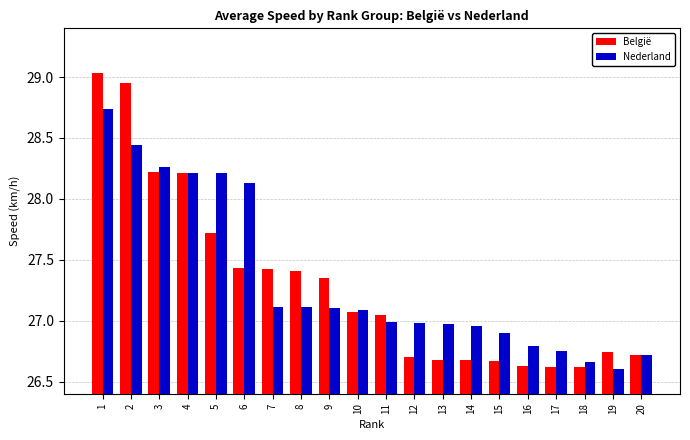

What is the average value of the Nederland series?

27.3